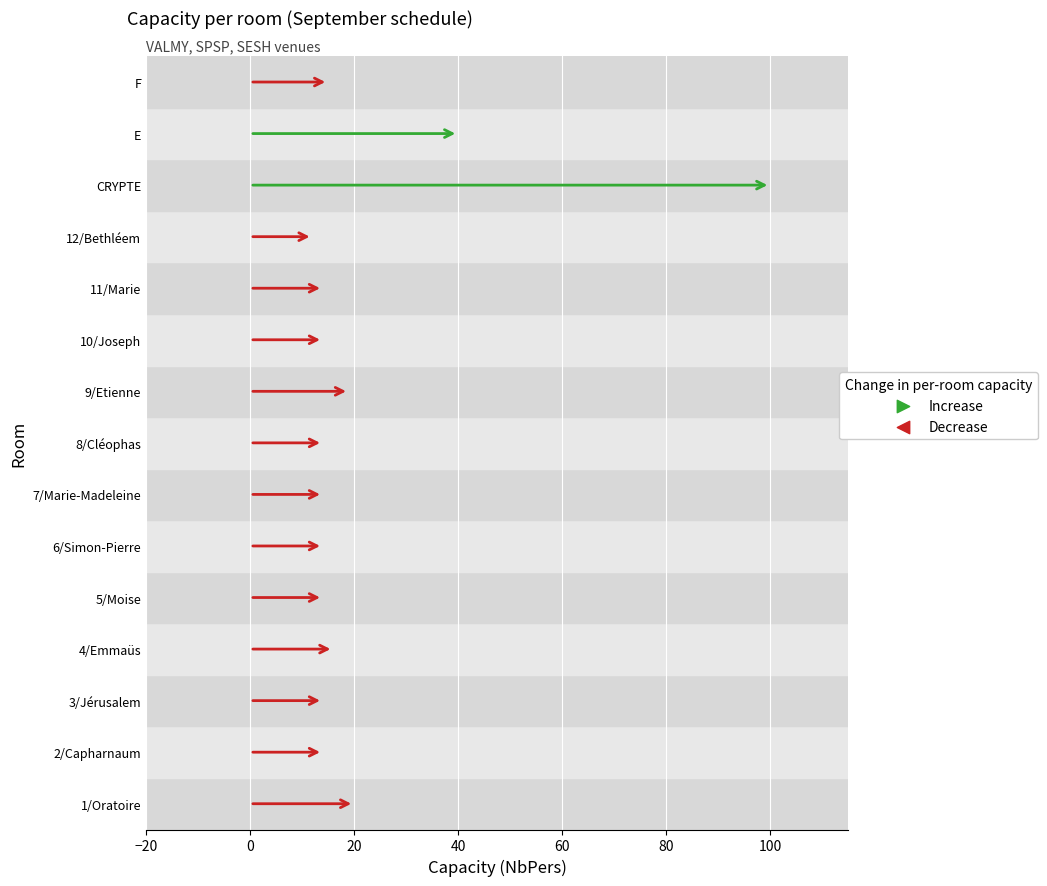

Approximately how many times larger is the value at 2/Capharnaum compared to F?

0.9